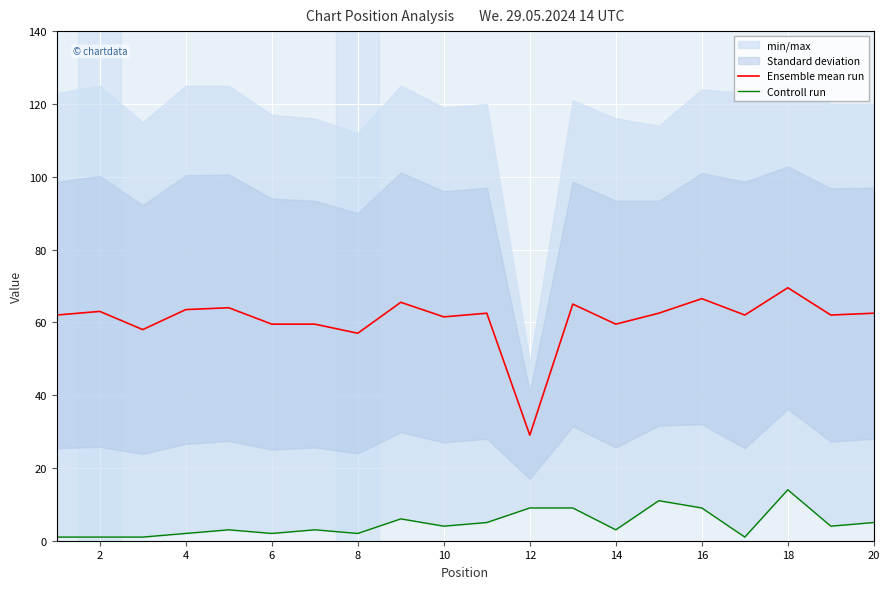

In Controll run, how many points are lower than both neighbors (excluding endpoints)?

6